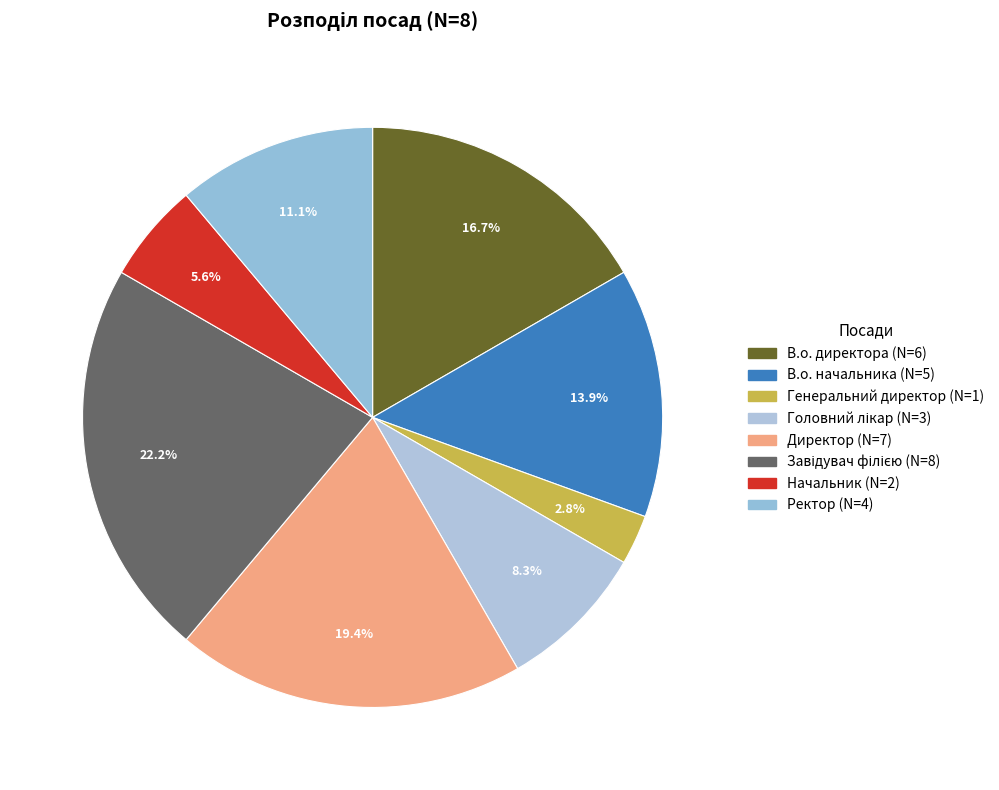

What is the ratio of the value at Начальник to the value at Завідувач філією?

0.2